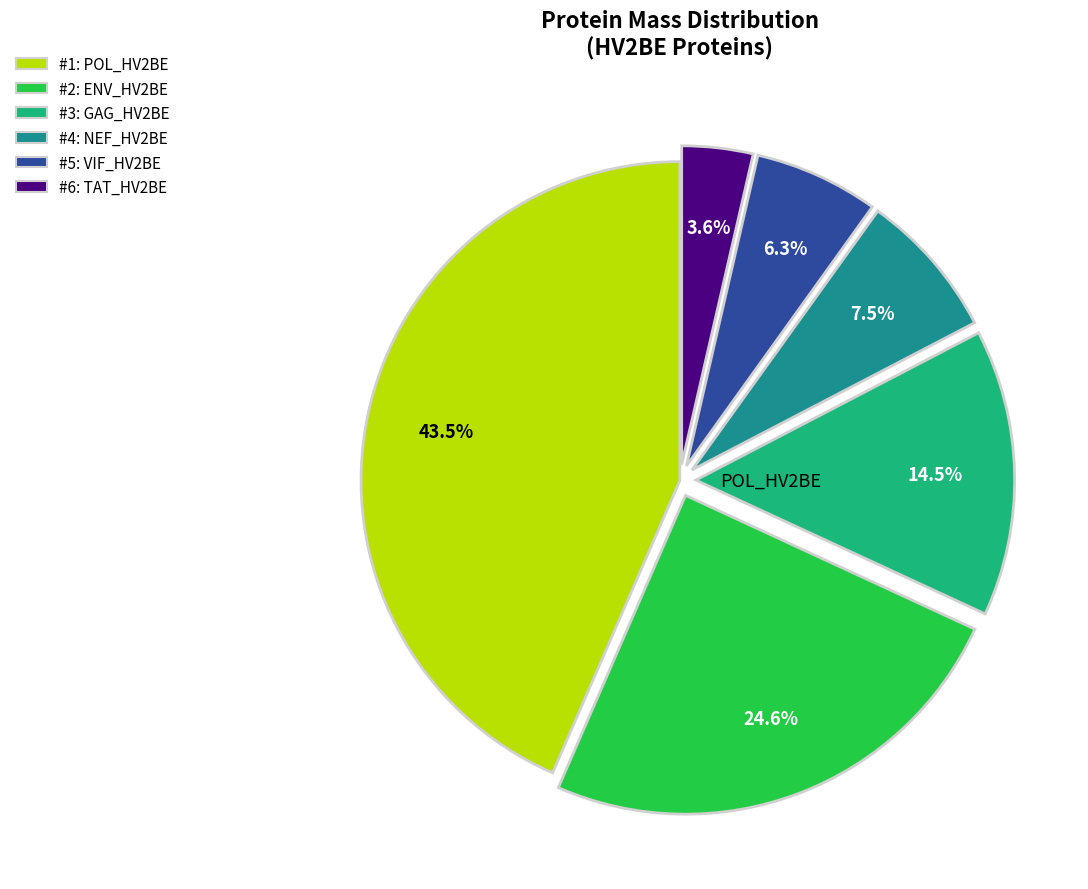

Count the number of slices in the pie.

6